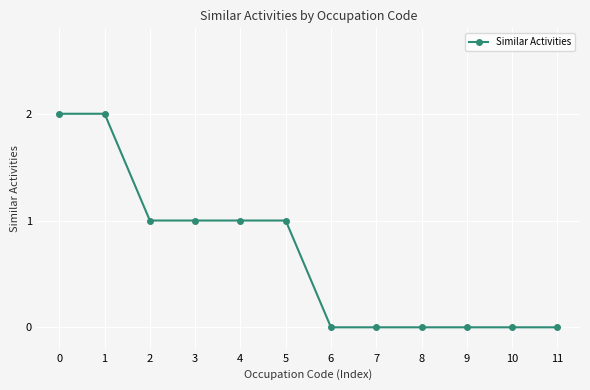

Is it true that the value at 9 is -1?

False